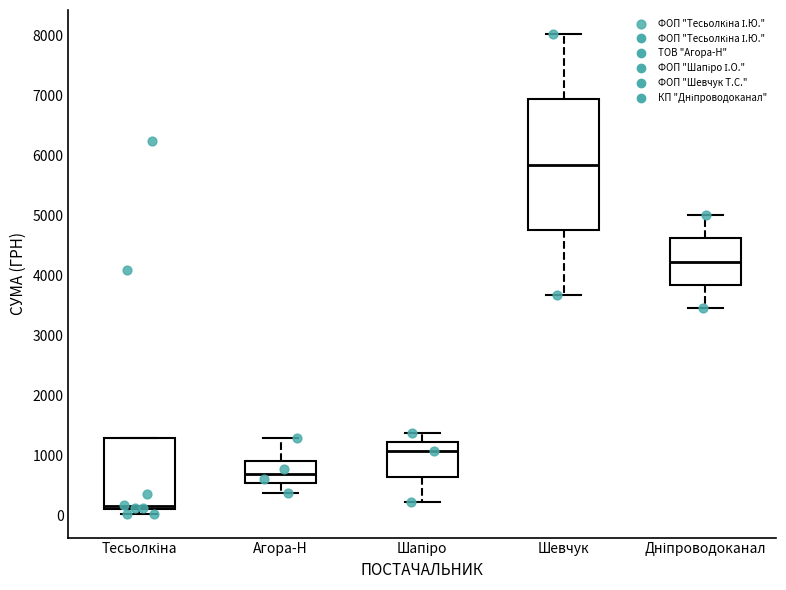

Reading left to right, read every box against the y-axis: the position of its median line, the range the box covers, and the ends of its whiskers. The values are not printed on the chart, so give them approximately, as read against the axis.

Тесьолкіна: median 200, box 100 to 1300, whiskers 0 to 1300
Агора-Н: median 700, box 500 to 900, whiskers 400 to 1300
Шапіро: median 1100, box 600 to 1200, whiskers 200 to 1400
Шевчук: median 5900, box 4800 to 6900, whiskers 3700 to 8000
Дніпроводоканал: median 4200, box 3800 to 4600, whiskers 3500 to 5000